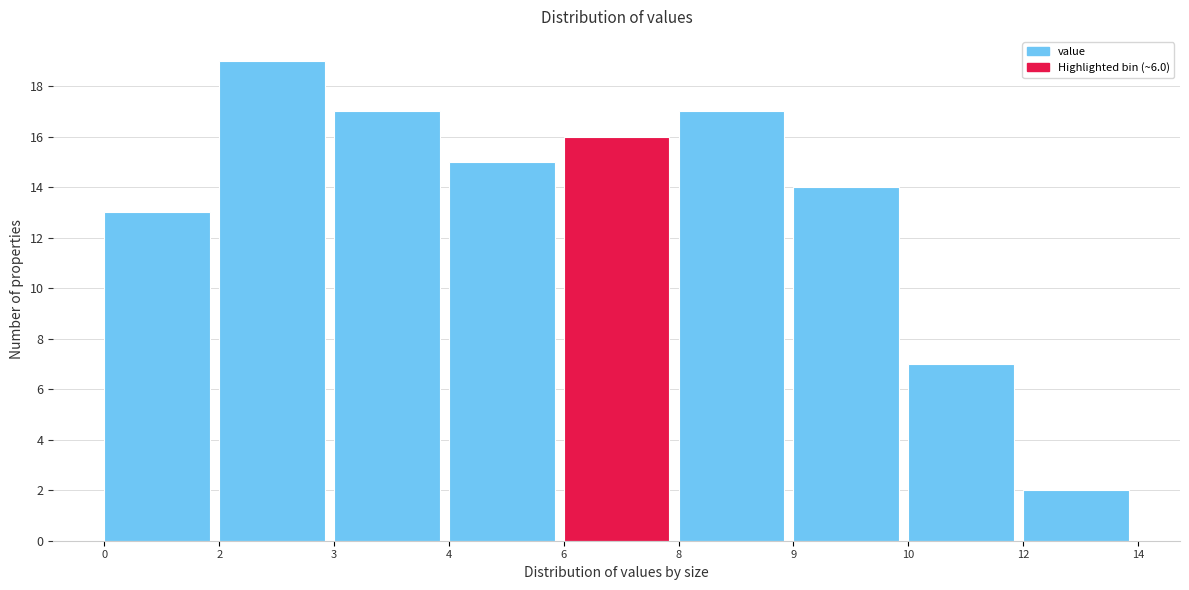

Reading right to left, list all the values displayed in this chart.

2	7	14	17	16	15	17	19	13